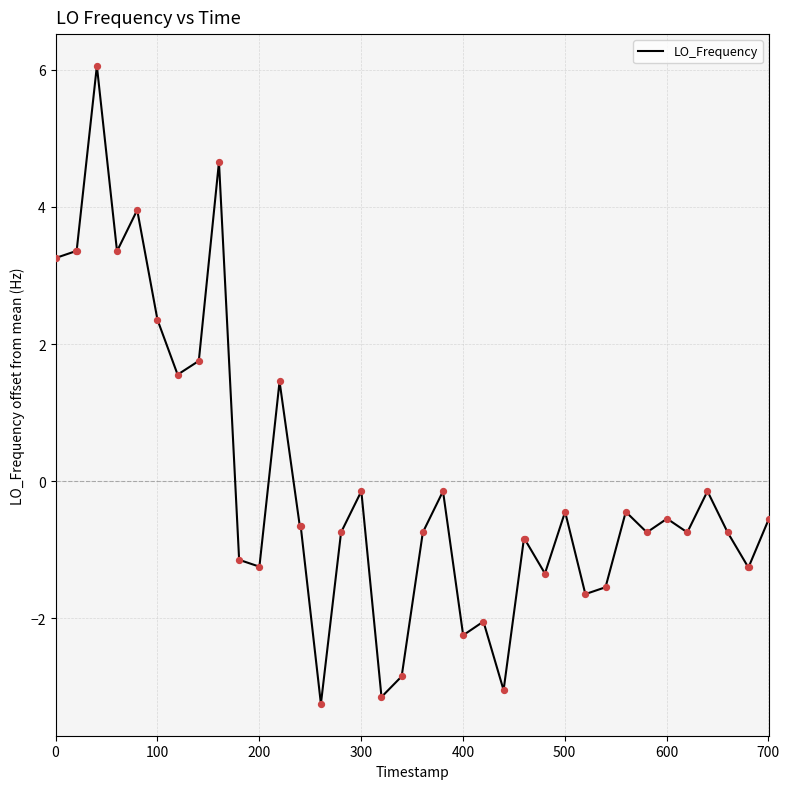

What is the maximum value shown in the chart?

6.1